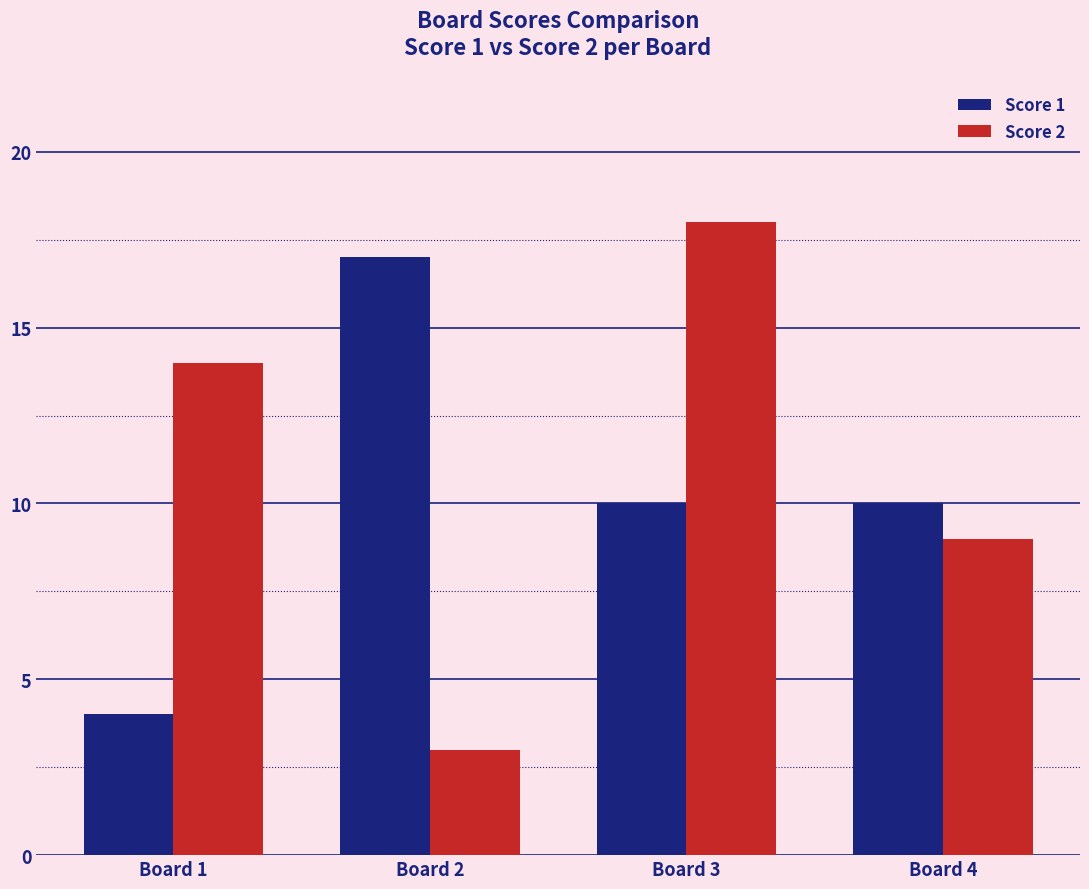

How many bars are there in total?

8